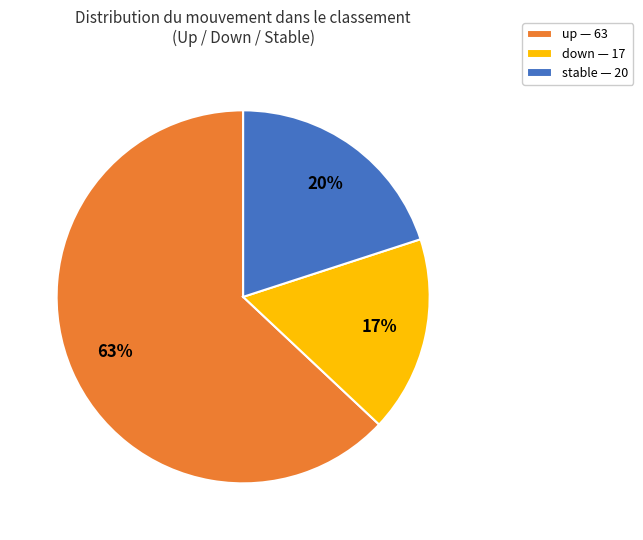

Is there any slice that represents more than half of the pie?

Yes